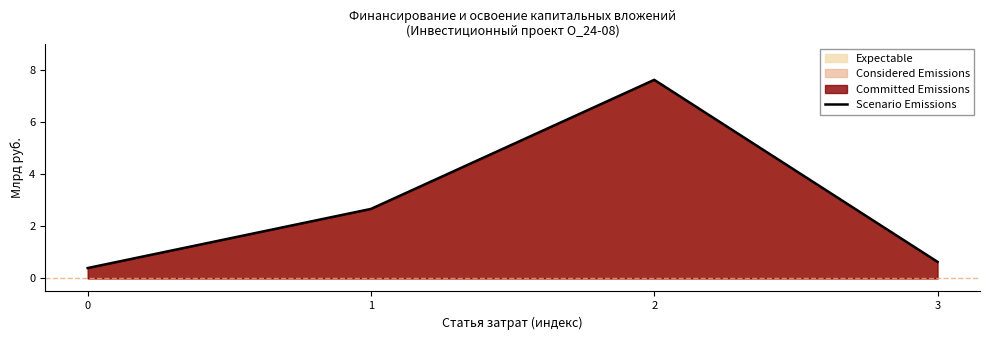

Reading right to left, list all the values displayed in this chart.

3=0.6	2=7.6	1=2.7	0=0.4